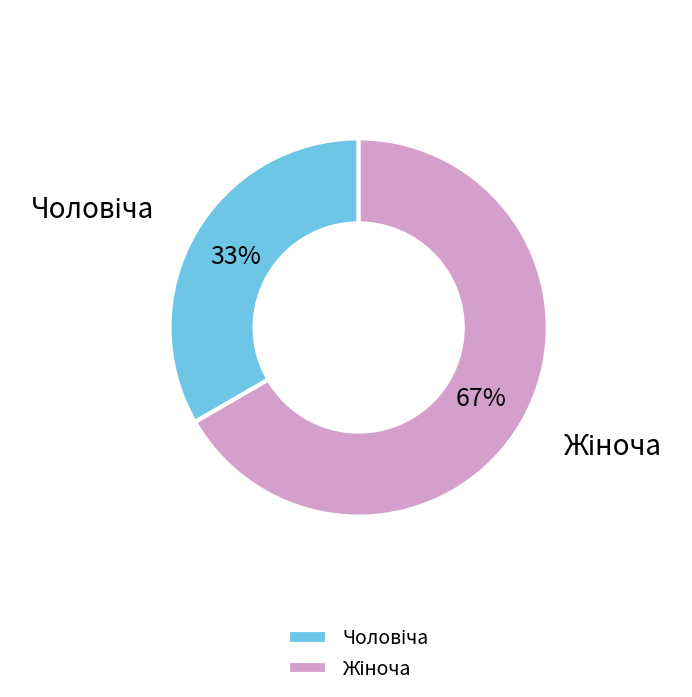

To the nearest percent, what is the average slice percentage?

50%